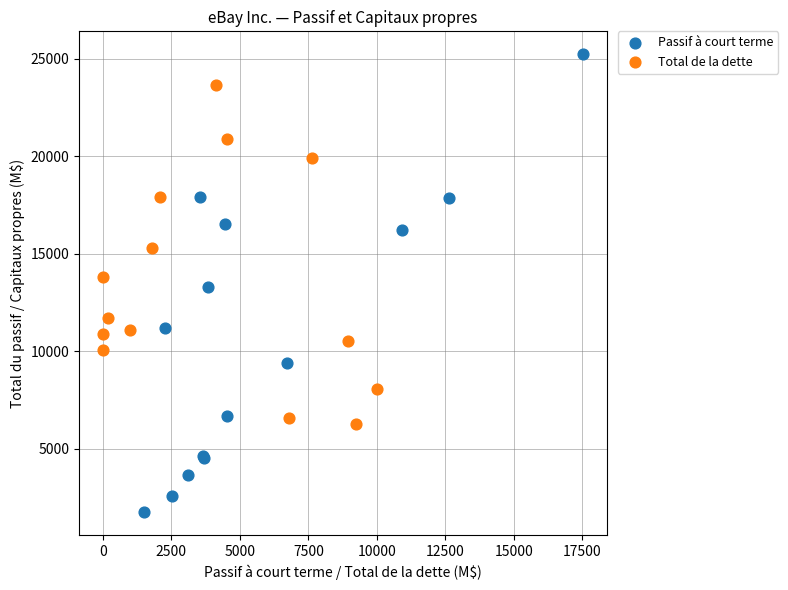

Which series has the widest spread of Y values?

Passif à court terme